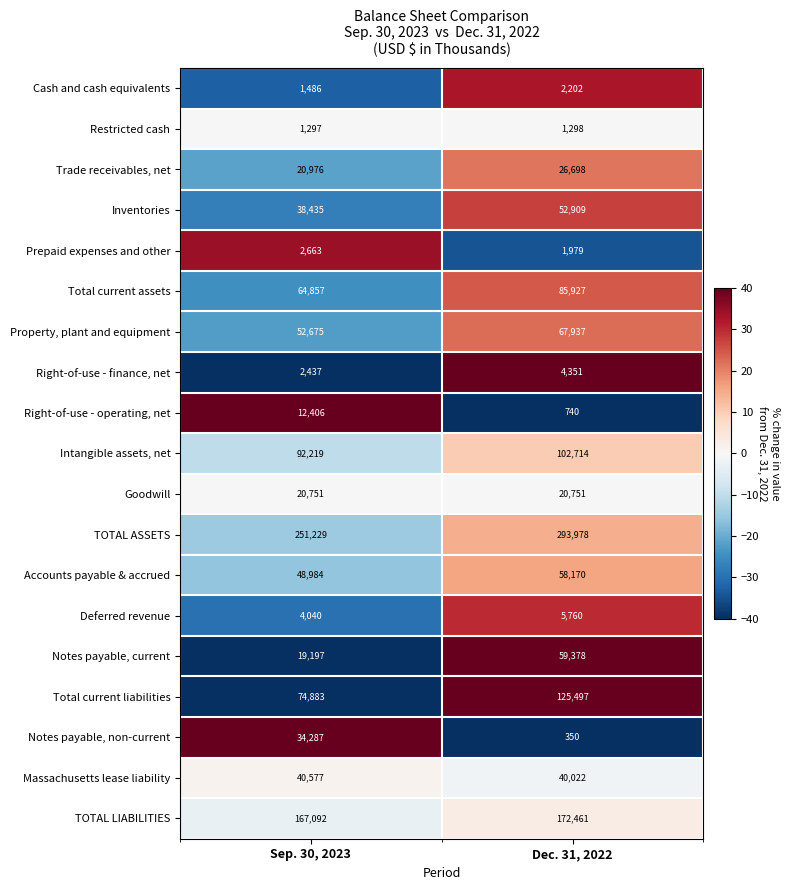

Count the number of categories in the chart.

2